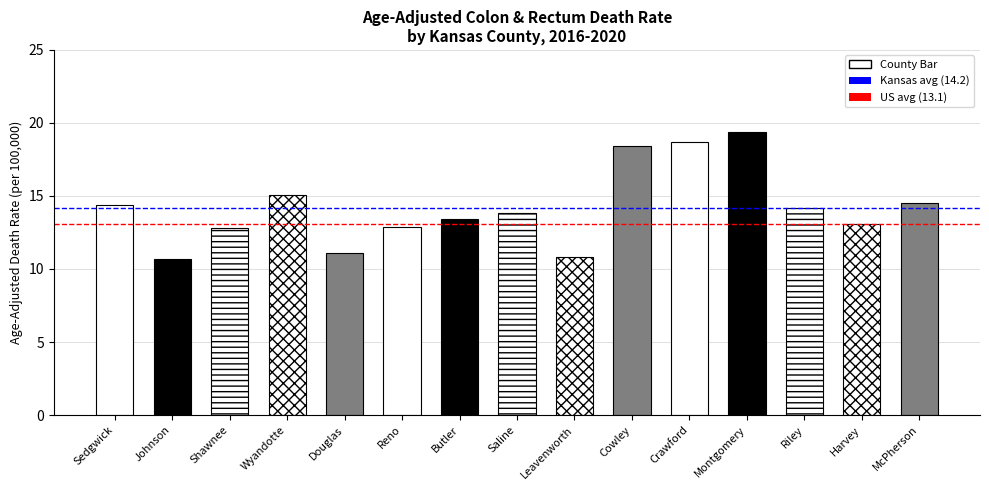

What is the sum of the values at Saline and McPherson?

28.3